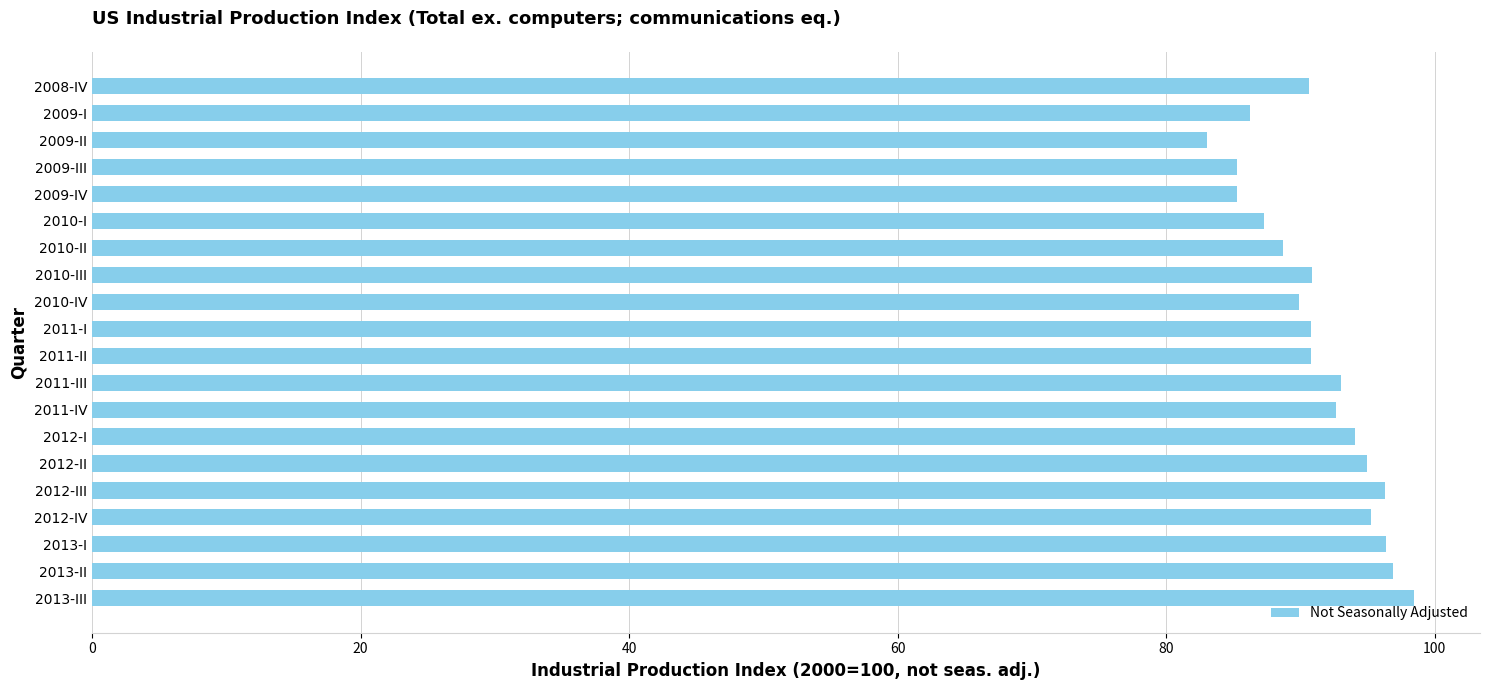

Approximately how many times larger is the value at 2011-I compared to 2012-I?

1.0